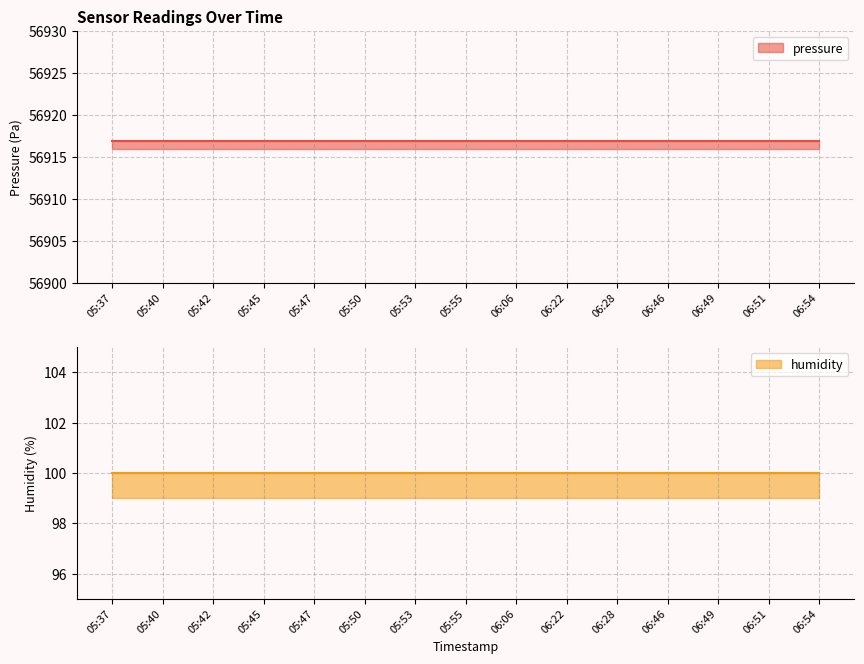

List the series in order of their peak value, highest first.

pressure, humidity